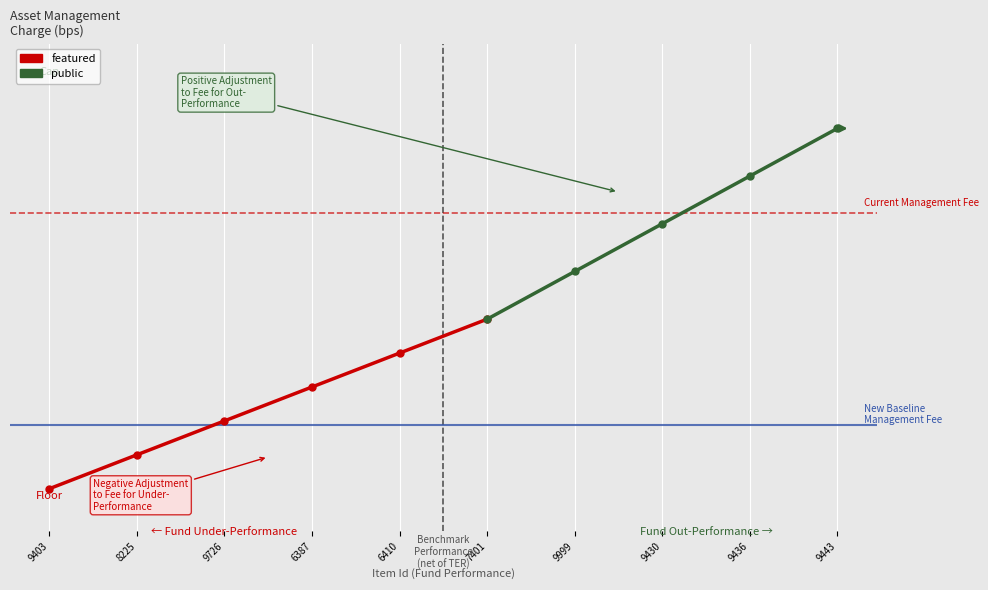

What is the label of the 6th point from the right?

6410